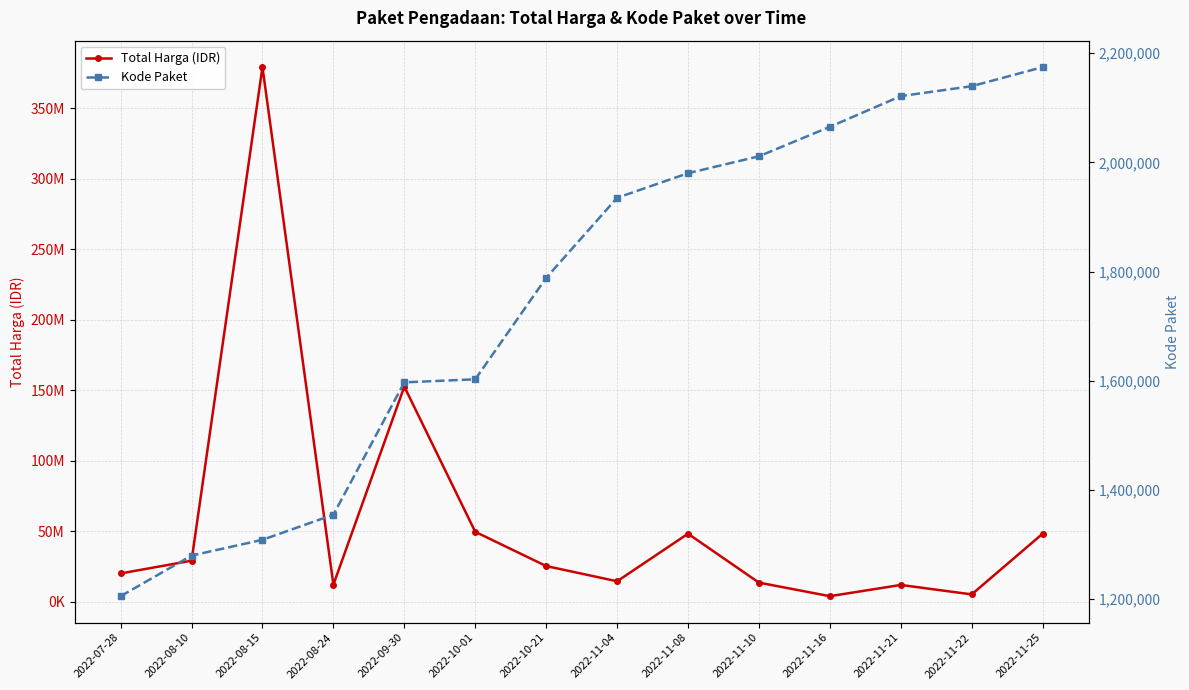

At how many categories does at least one series exceed 362700109?

1